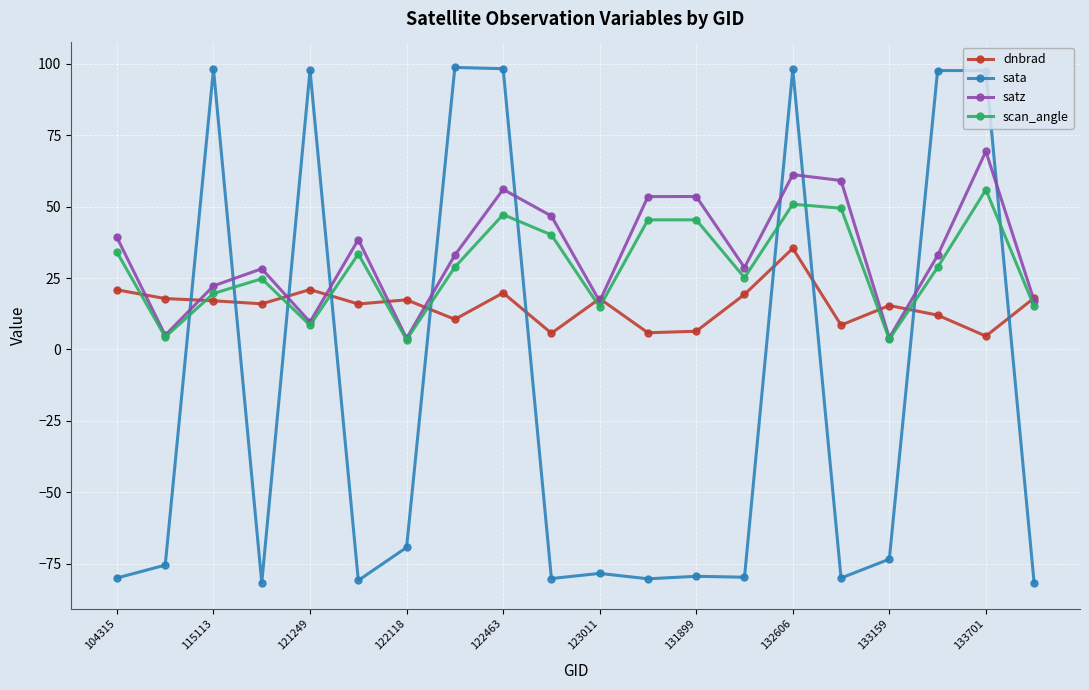

Does the chart display data point markers on the line(s)?

Yes